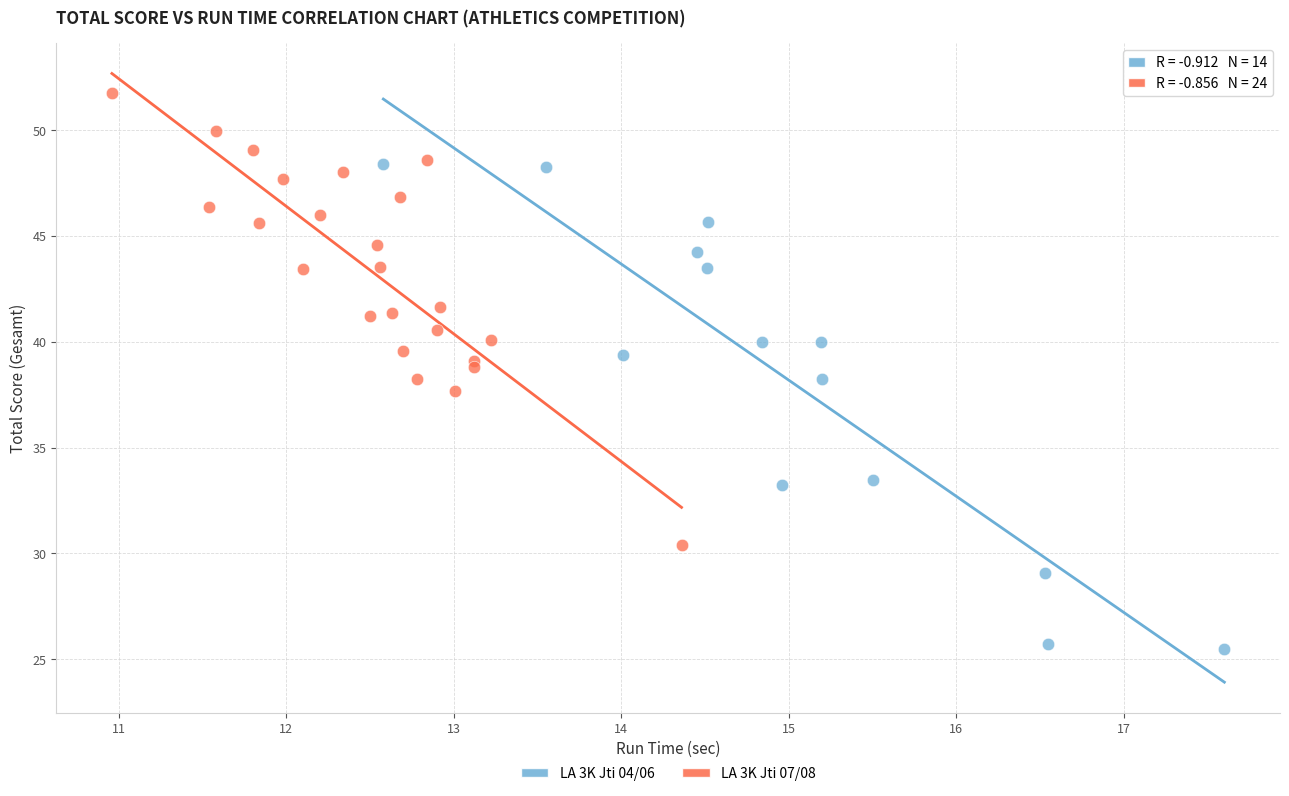

Which series reaches the maximum Y coordinate?

LA 3K Jti 07/08